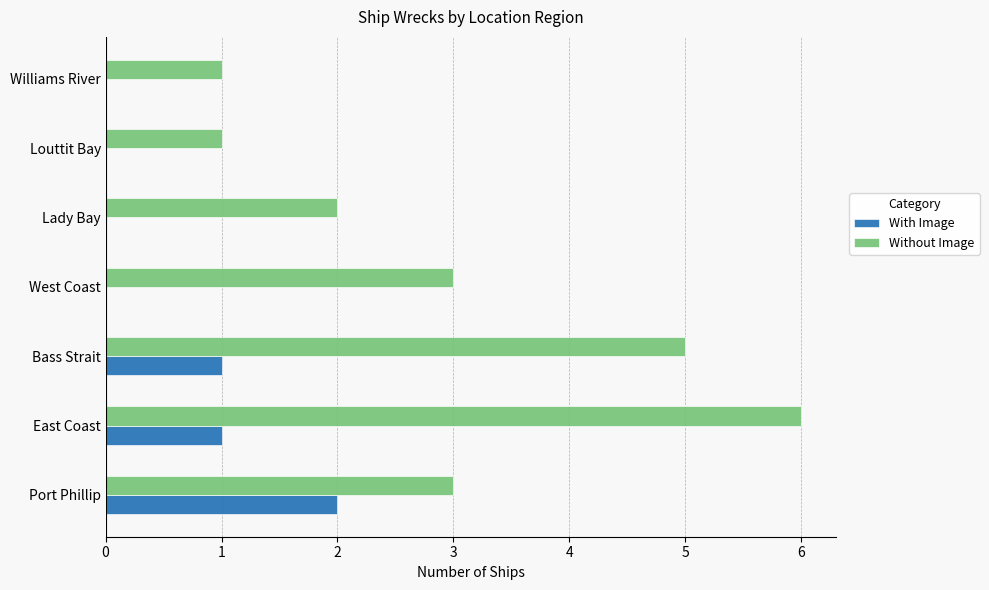

Which series changed the most between Bass Strait and Lady Bay?

Without Image